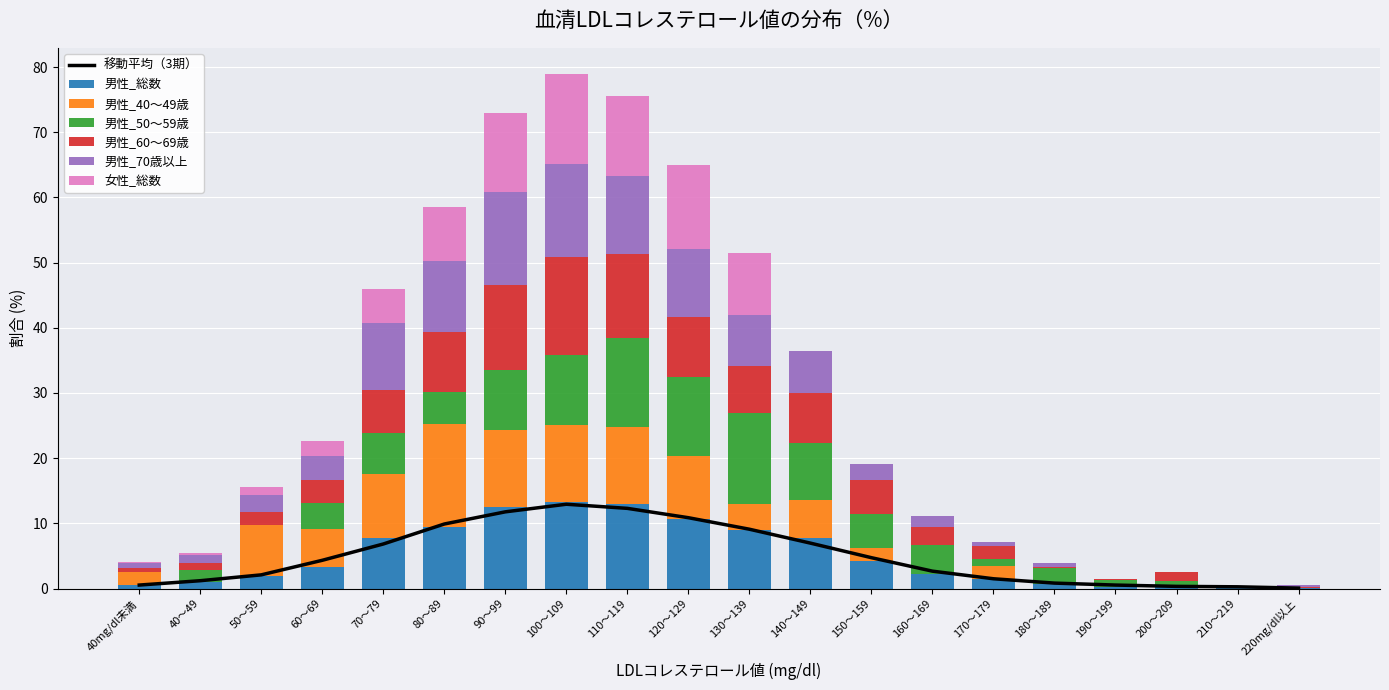

Is it true that 男性_70歳以上 equals 12.0 at 130～139?

False